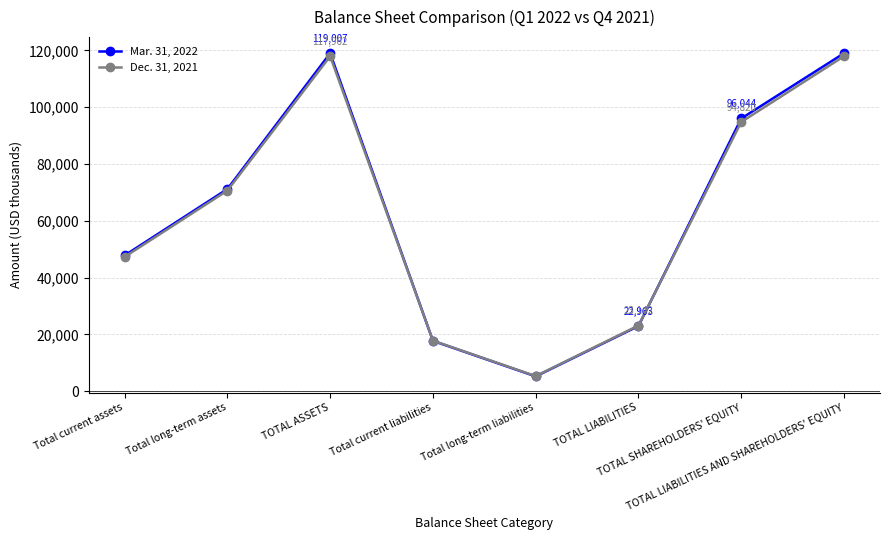

Reading left to right, what are all the values shown in this chart?

Mar. 31, 2022: Total current assets=47804	Total long-term assets=71203	TOTAL ASSETS=119007	Total current liabilities=17734	Total long-term liabilities=5229	TOTAL LIABILITIES=22963	TOTAL SHAREHOLDERS' EQUITY=96044	TOTAL LIABILITIES AND SHAREHOLDERS' EQUITY=119007
Dec. 31, 2021: Total current assets=47310	Total long-term assets=70652	TOTAL ASSETS=117962	Total current liabilities=17811	Total long-term liabilities=5331	TOTAL LIABILITIES=23142	TOTAL SHAREHOLDERS' EQUITY=94820	TOTAL LIABILITIES AND SHAREHOLDERS' EQUITY=117962